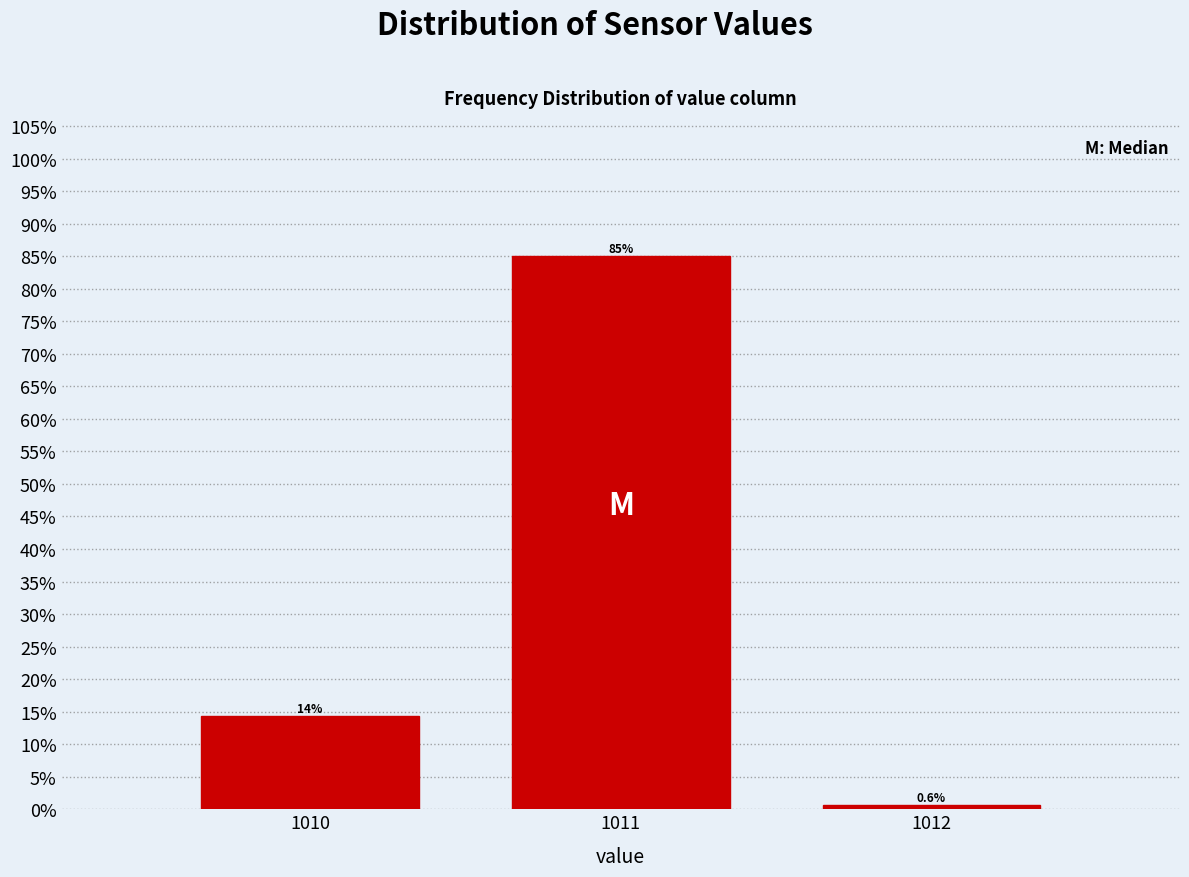

Reading left to right, transcribe all the data shown in this chart.

14.4	85.0	0.6